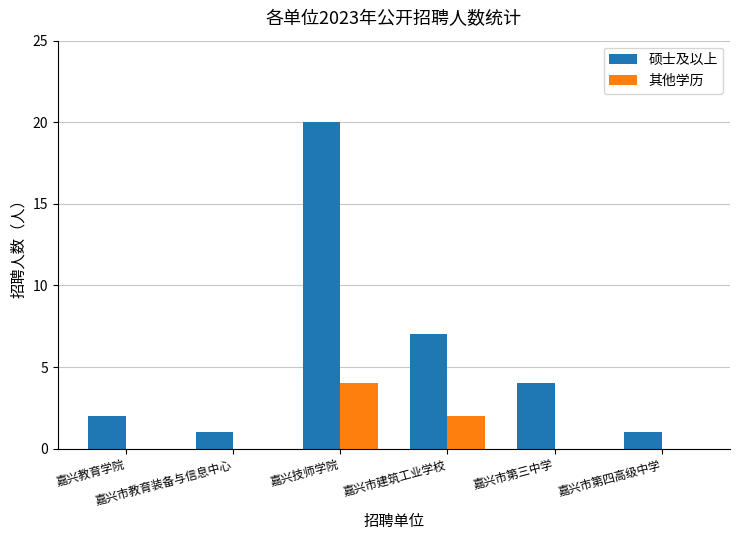

Reading left to right, transcribe all the data shown in this chart.

硕士及以上: 2	1	20	7	4	1
其他学历: 0	0	4	2	0	0